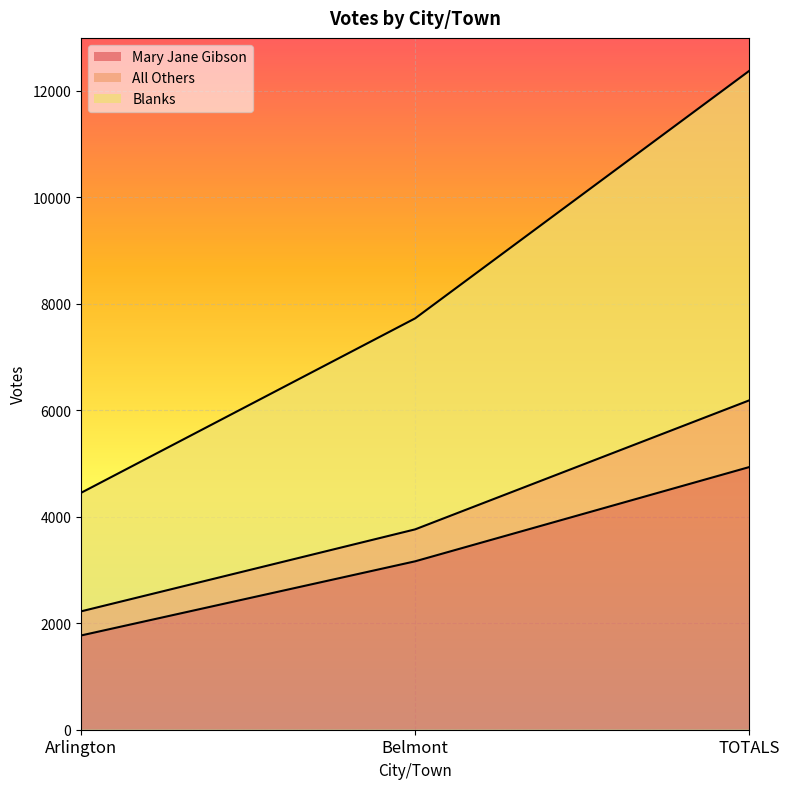

What is the highest value of the Mary Jane Gibson series?

4933